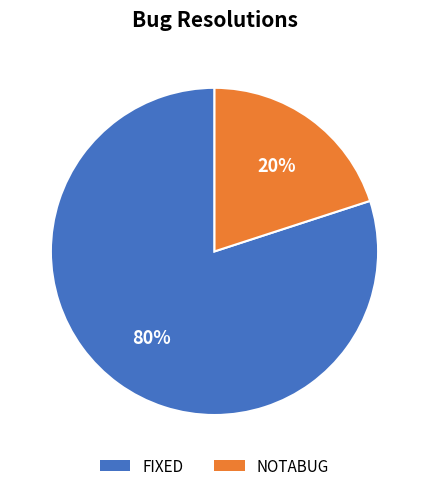

Is there any slice that represents more than half of the pie?

Yes